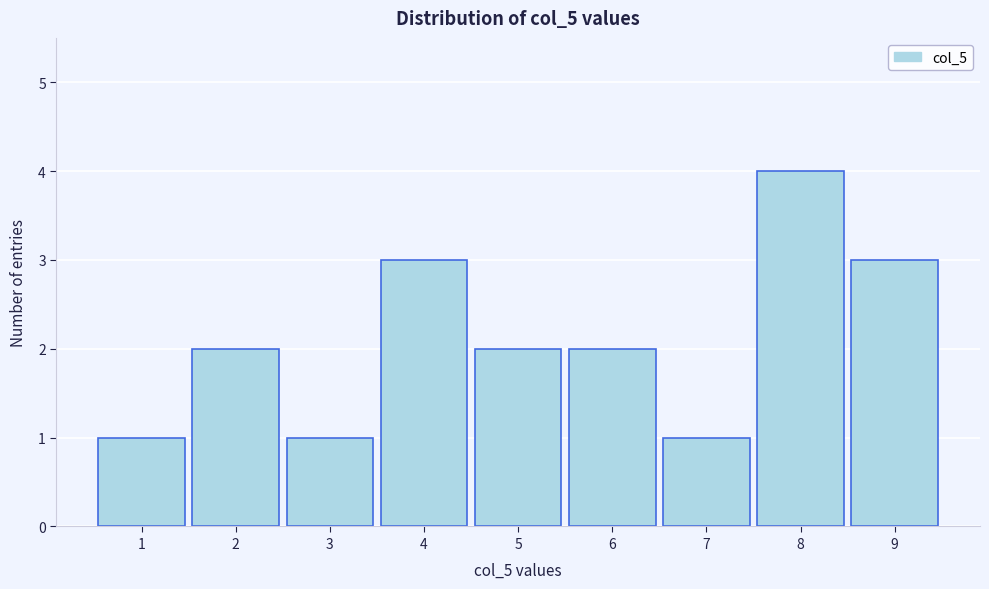

Over which range of the x-axis is the bar tallest?

7.5 to 8.5